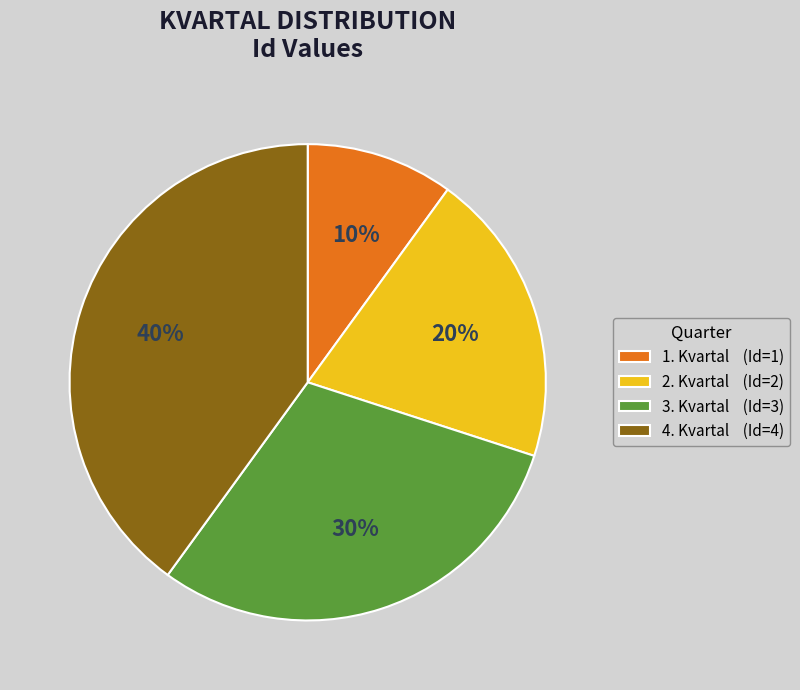

Is 4. Kvartal the majority of the pie?

No